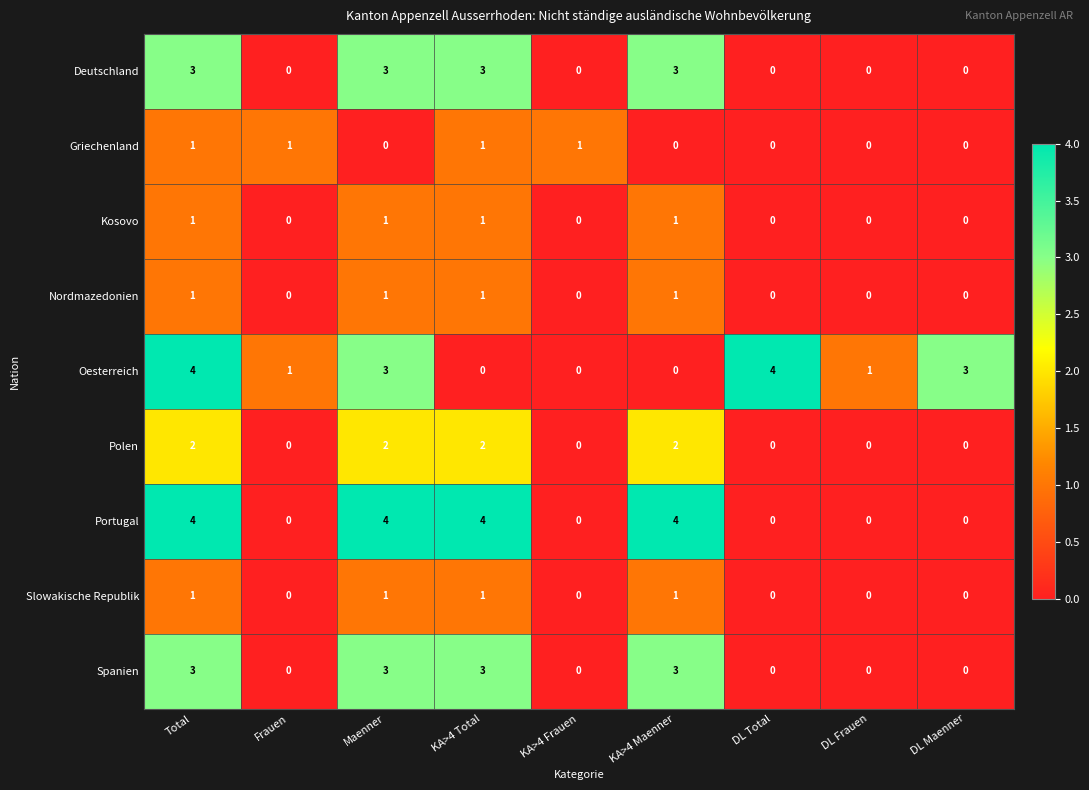

How many distinct data groups are displayed?

9